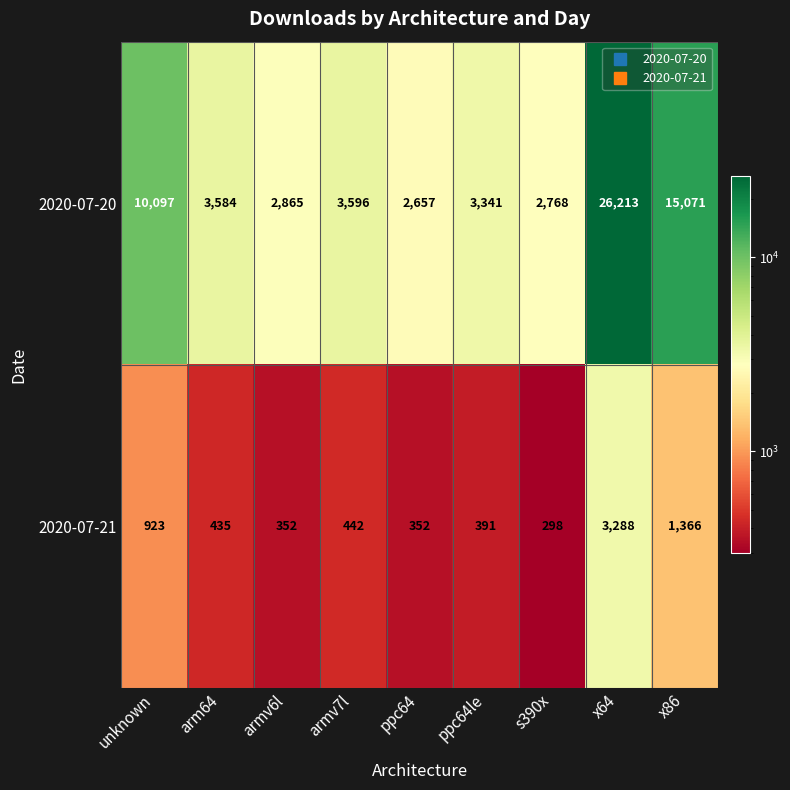

Read the 2020-07-20 value at unknown, to the nearest 10.

10100